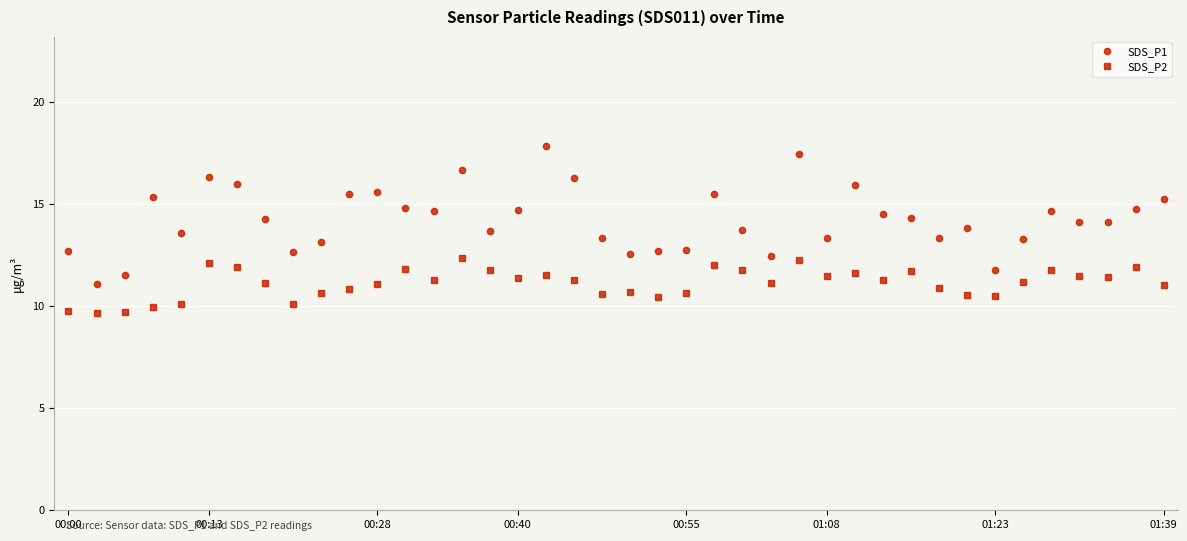

What is the difference between the second highest and minimum values in the SDS_P2 series?

2.6